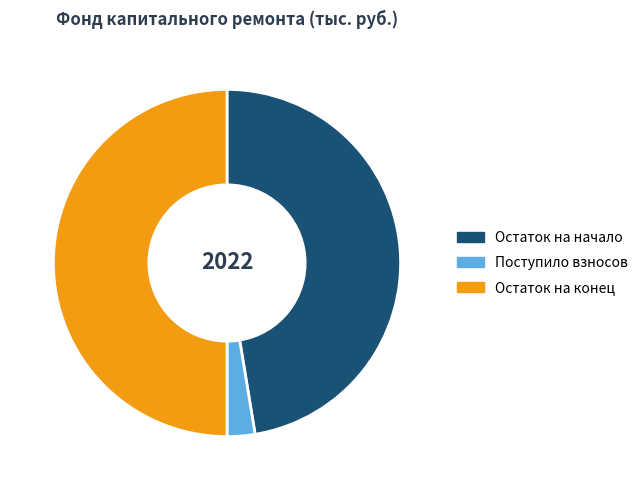

Does Поступило взносов account for over 50% of the chart?

No